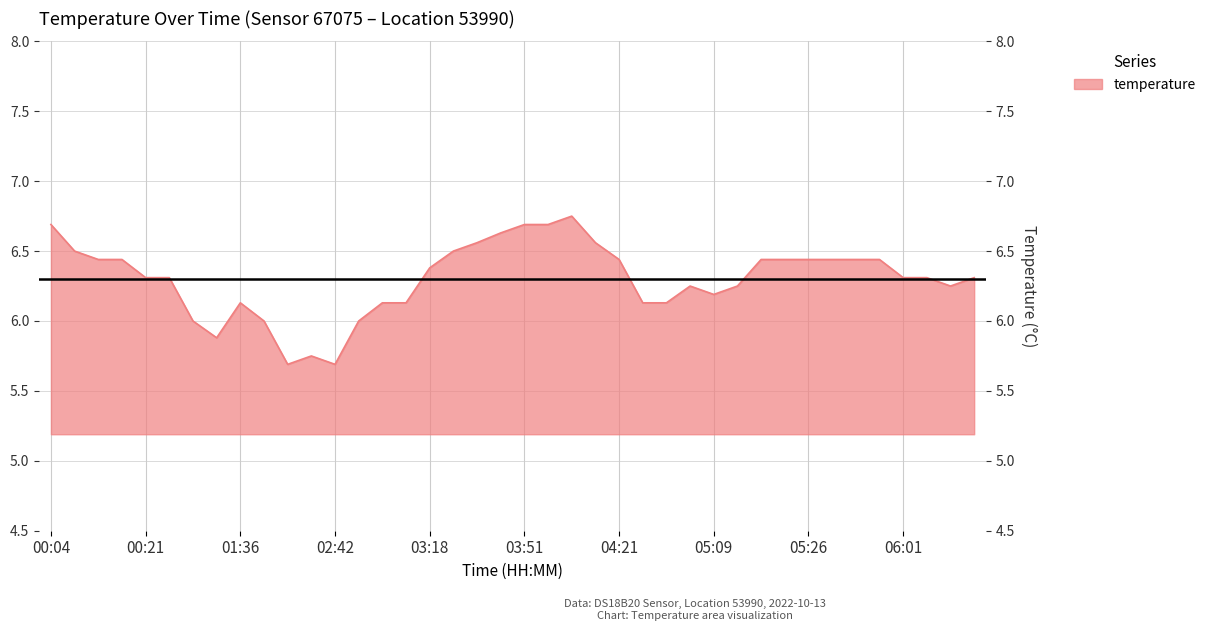

What is the value of the 5th point from the left?

6.3